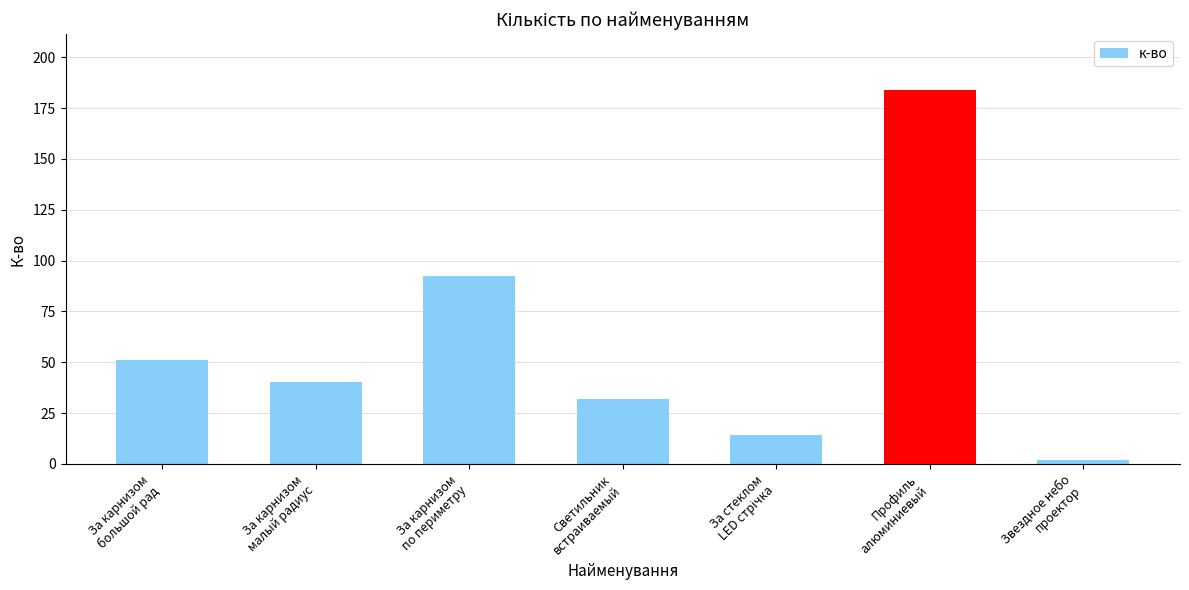

Between За карнизом
малый радиус and За карнизом
по периметру, which is larger?

За карнизом
по периметру